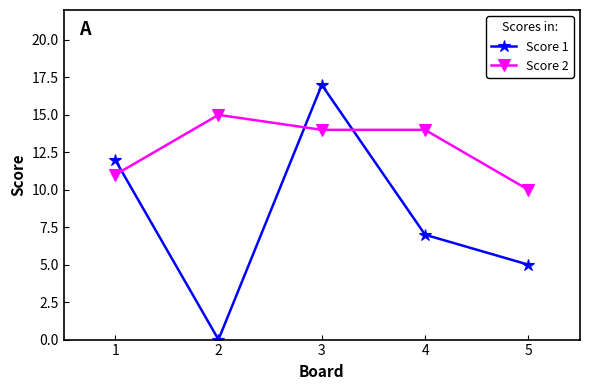

What is the value of the Score 2 point at the 2nd from the left?

15